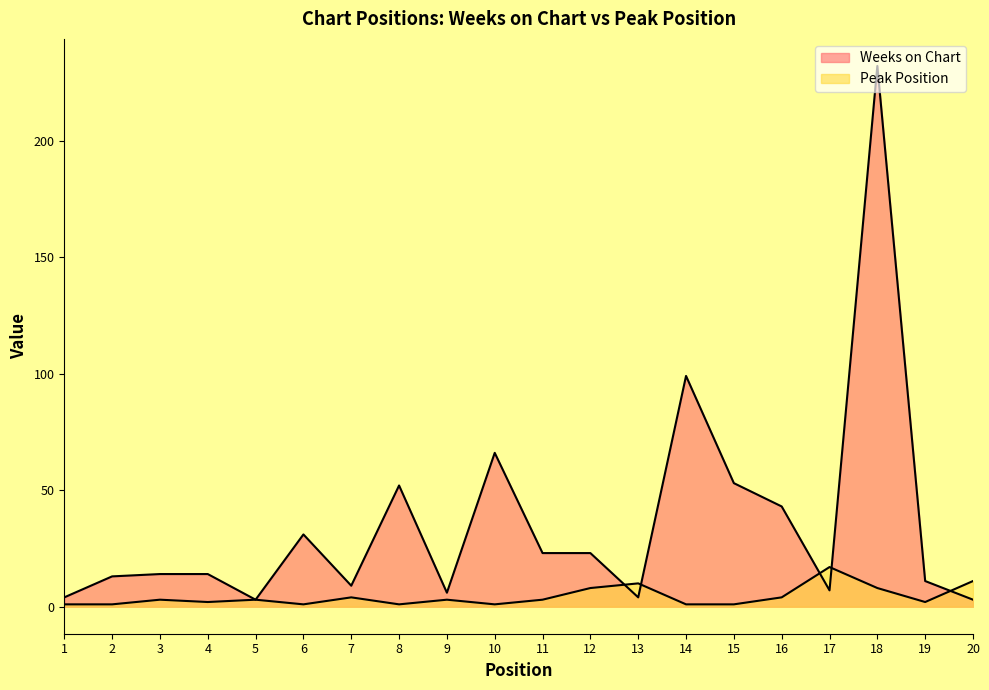

Rank the series at 20 from highest to lowest value.

Peak Position, Weeks on Chart